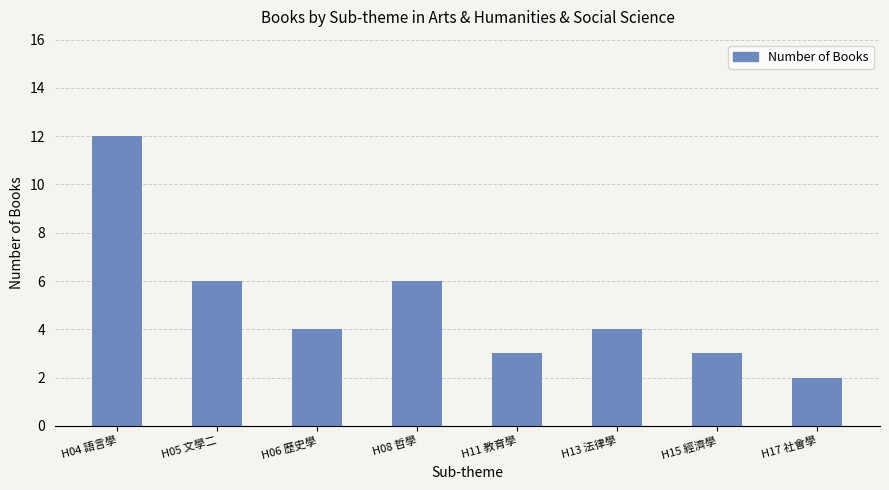

Approximately how many times larger is the value at H13 法律學 compared to H08 哲學?

0.7